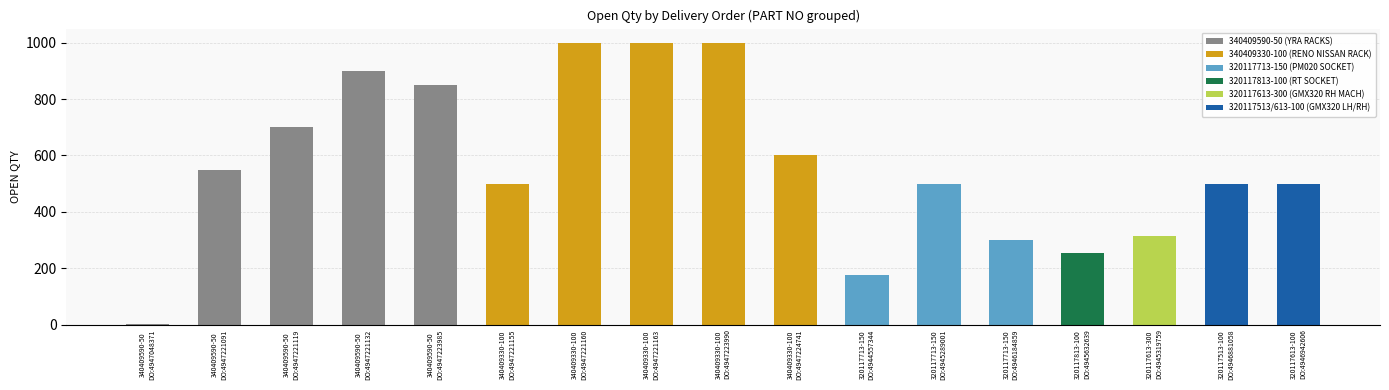

What is the sum of the values at 320117613-100
DO:4946942606 and 340409590-50
DO:4947221132?

1400